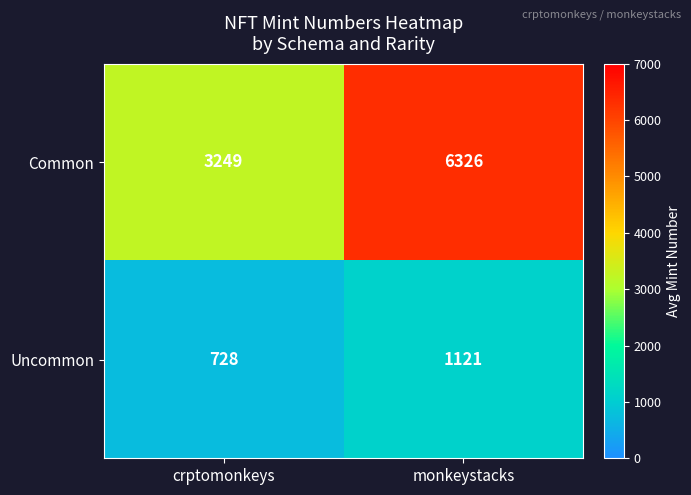

At which label does Common reach its peak?

monkeystacks